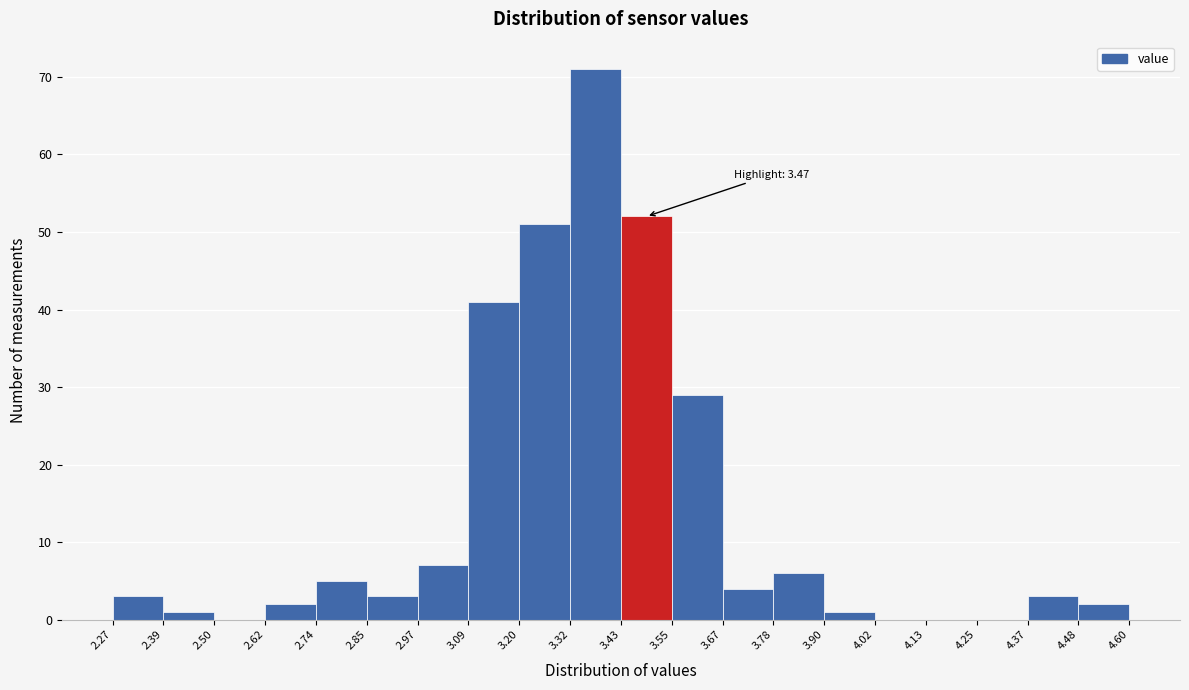

Which range on the x-axis has the tallest bar?

3.32 to 3.43